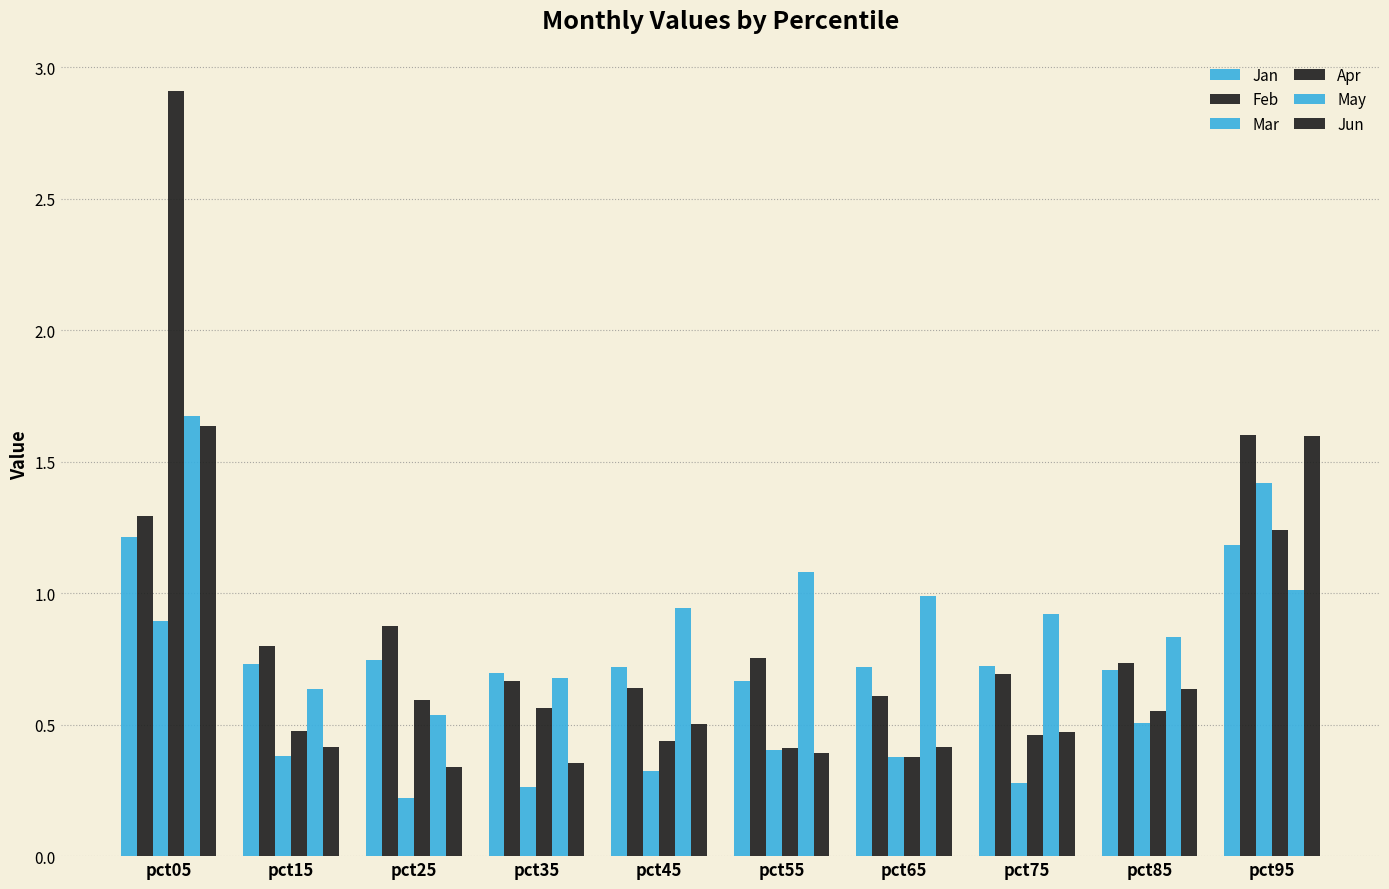

Count the number of data series in this chart.

6